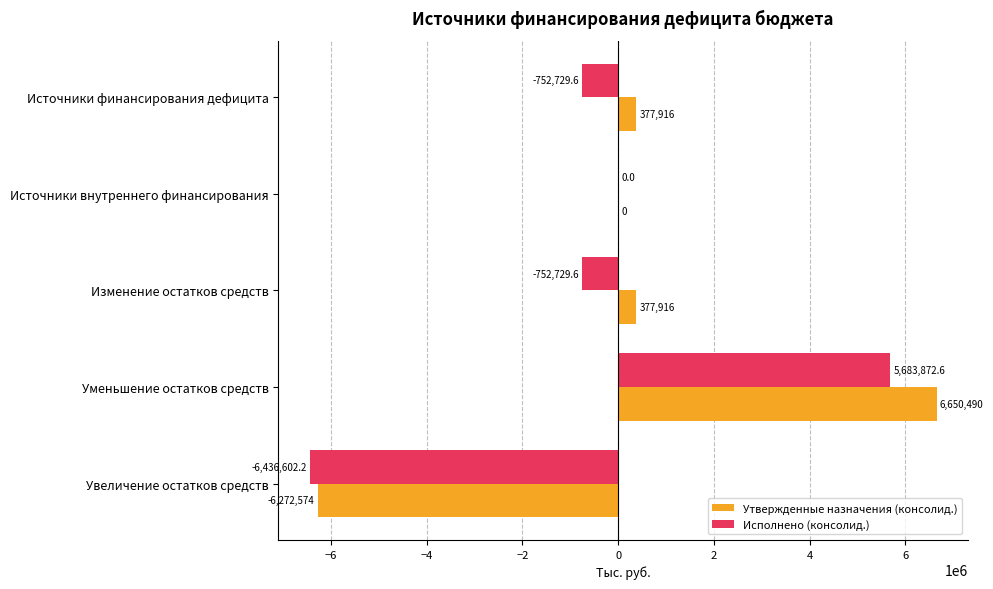

At which category is the sum across all series the highest?

Уменьшение остатков средств